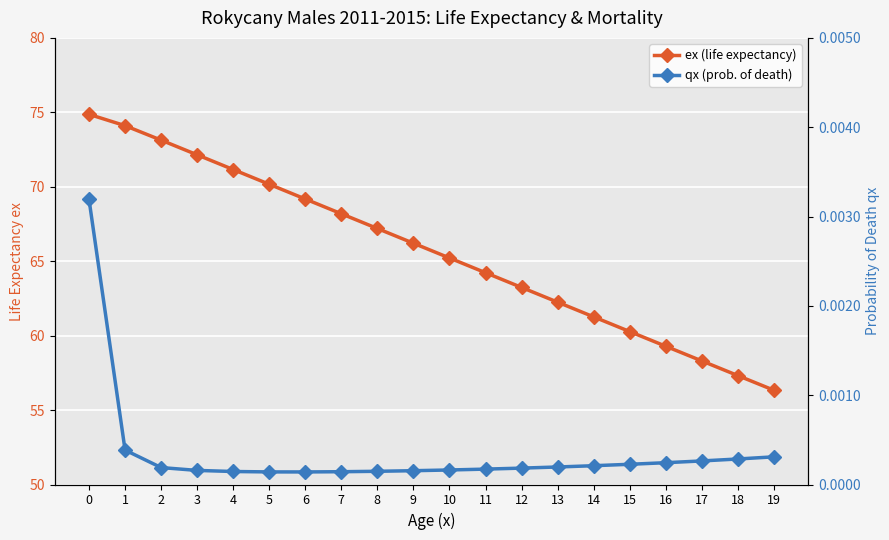

True or false: qx (prob. of death) and ex (life expectancy) intersect in this chart.

False